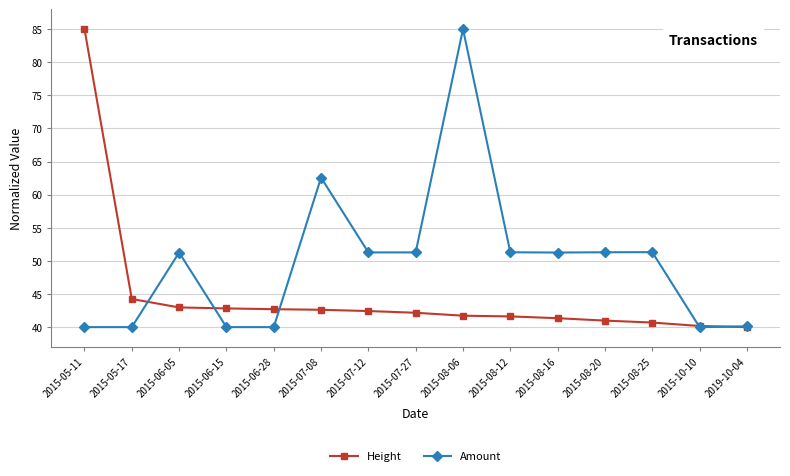

Where is Amount nearest to the value 62?

2015-07-08